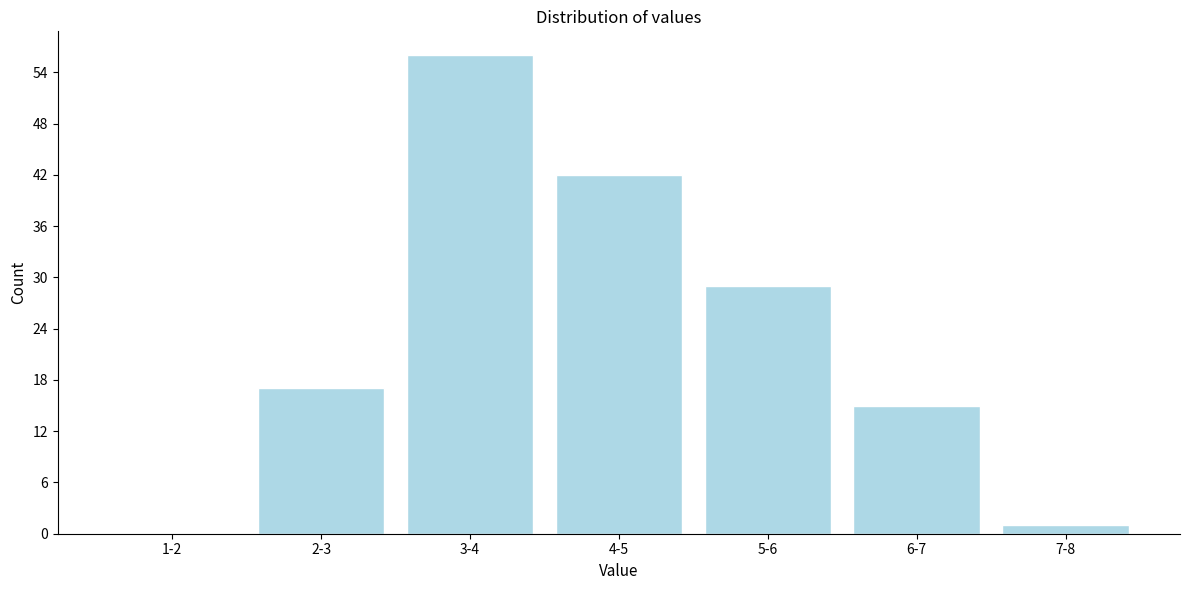

Reading right to left, transcribe all the data shown in this chart.

7-8=1	6-7=15	5-6=29	4-5=42	3-4=56	2-3=17	1-2=0